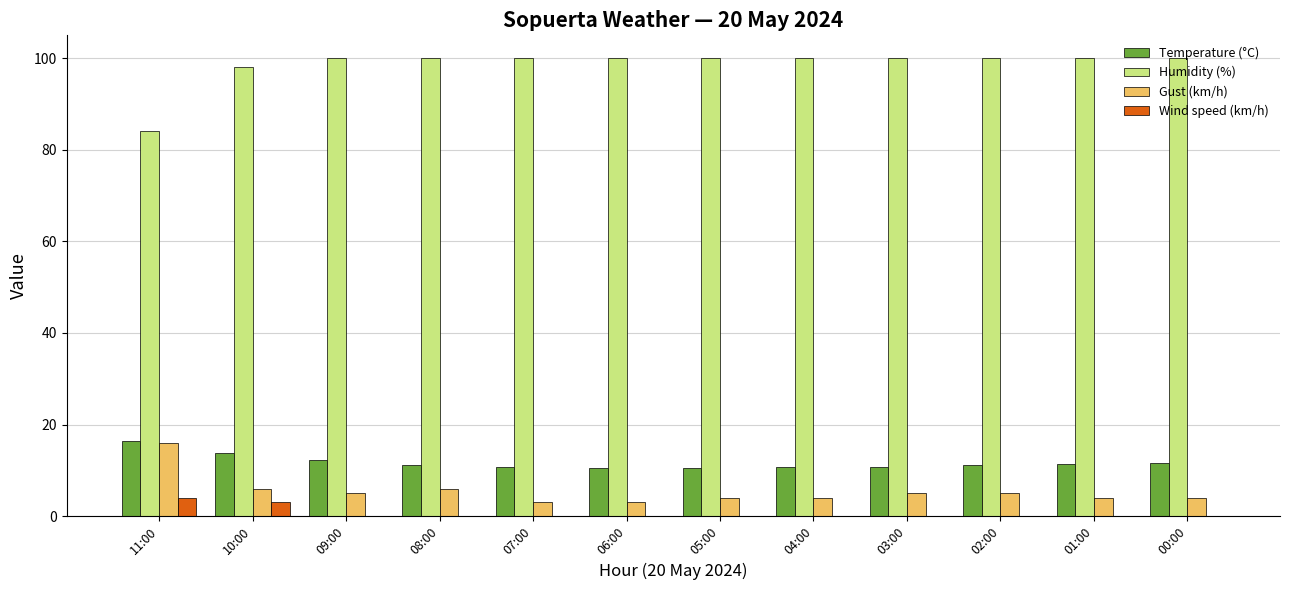

What is the total value across all series at 05:00?

114.6